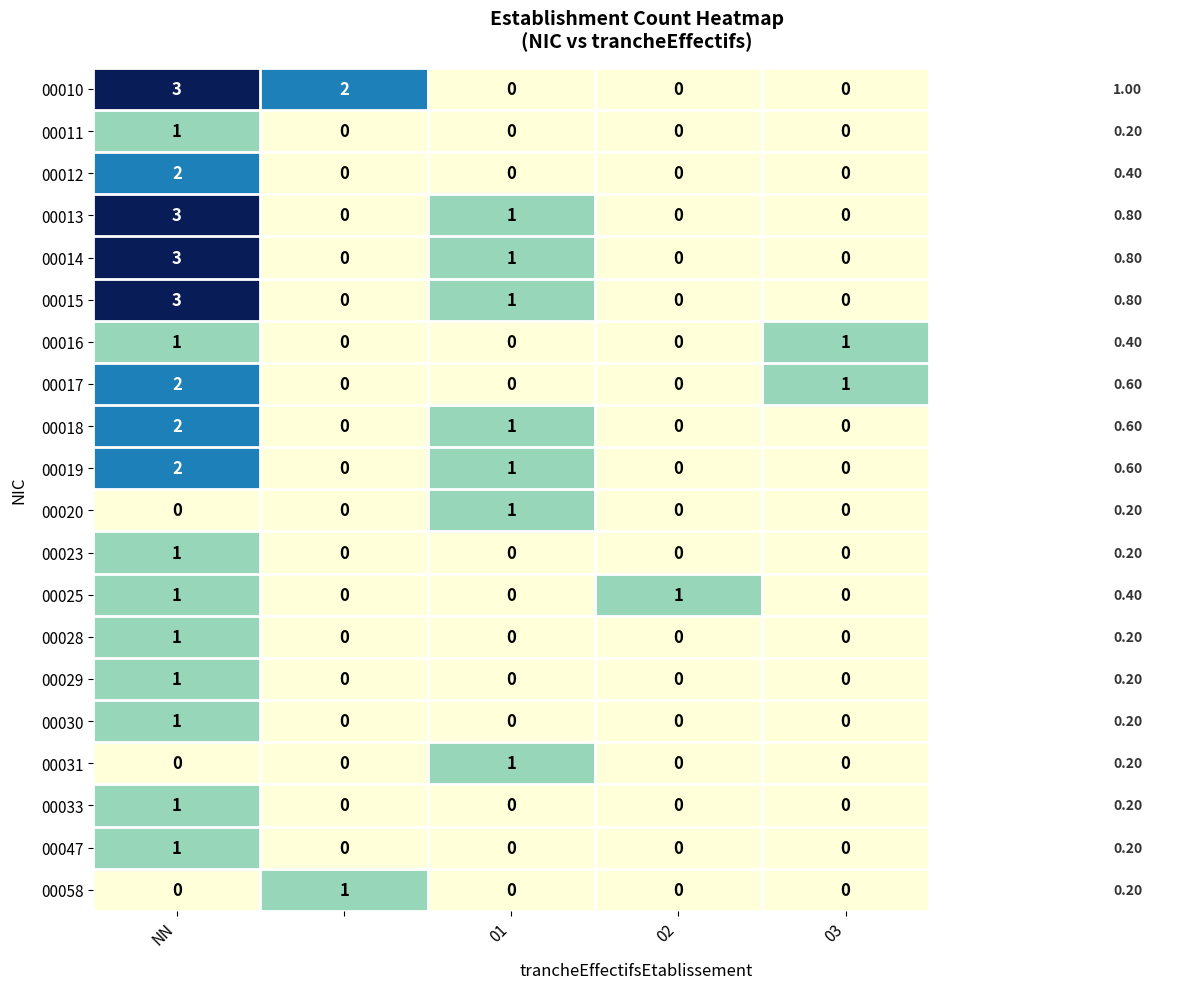

Which series has the largest total across all categories?

00010